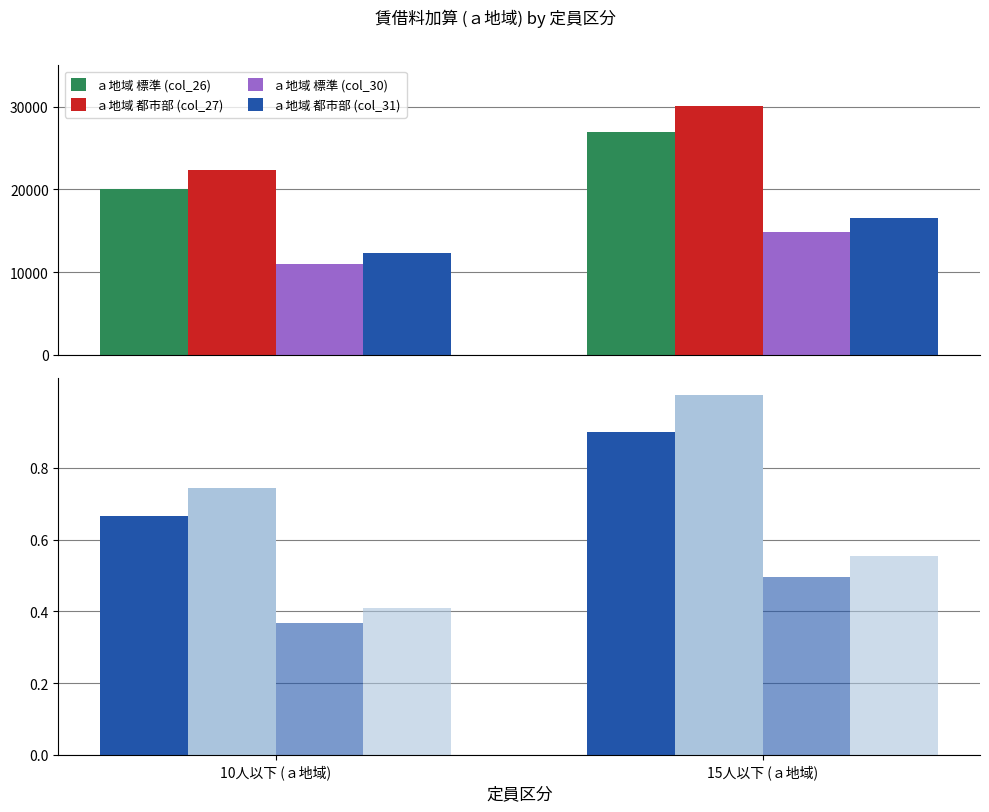

What is the label of the 2nd bar from the left?

15人以下 (ａ地域)